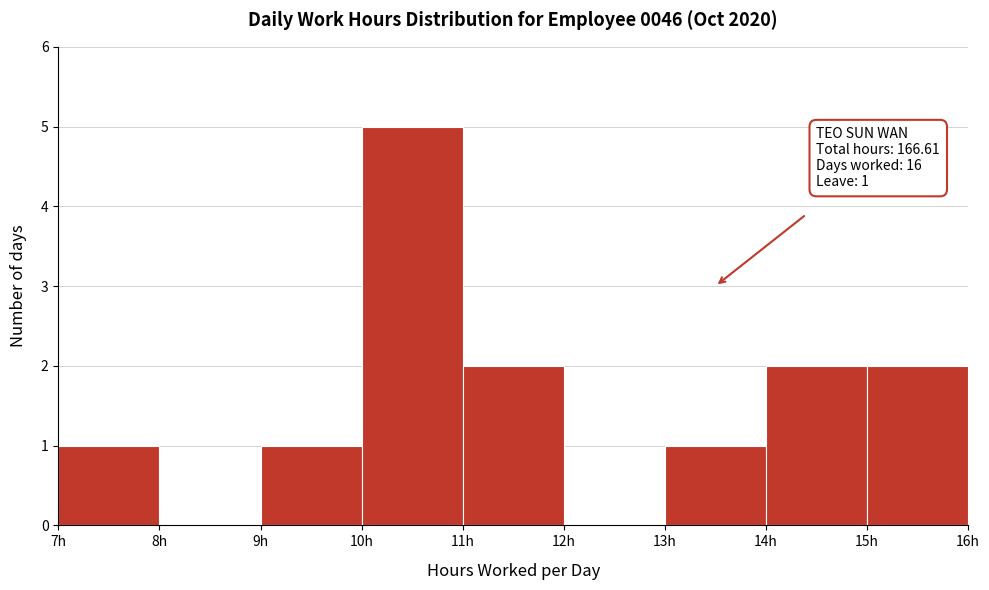

Over which range of the x-axis is the bar tallest?

10 to 11